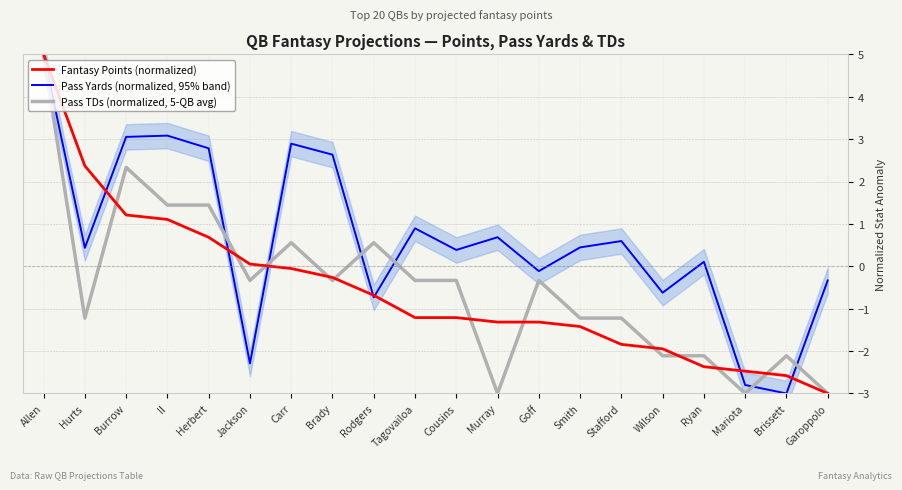

At how many categories does at least one series exceed 4?

1